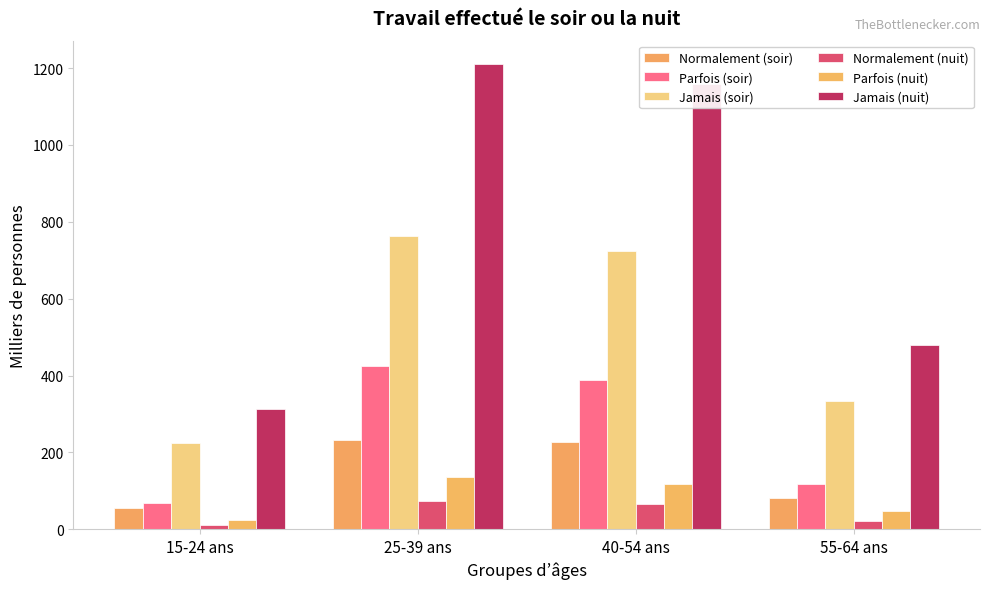

List the series in order of their peak value, lowest first.

Normalement (nuit), Parfois (nuit), Normalement (soir), Parfois (soir), Jamais (soir), Jamais (nuit)